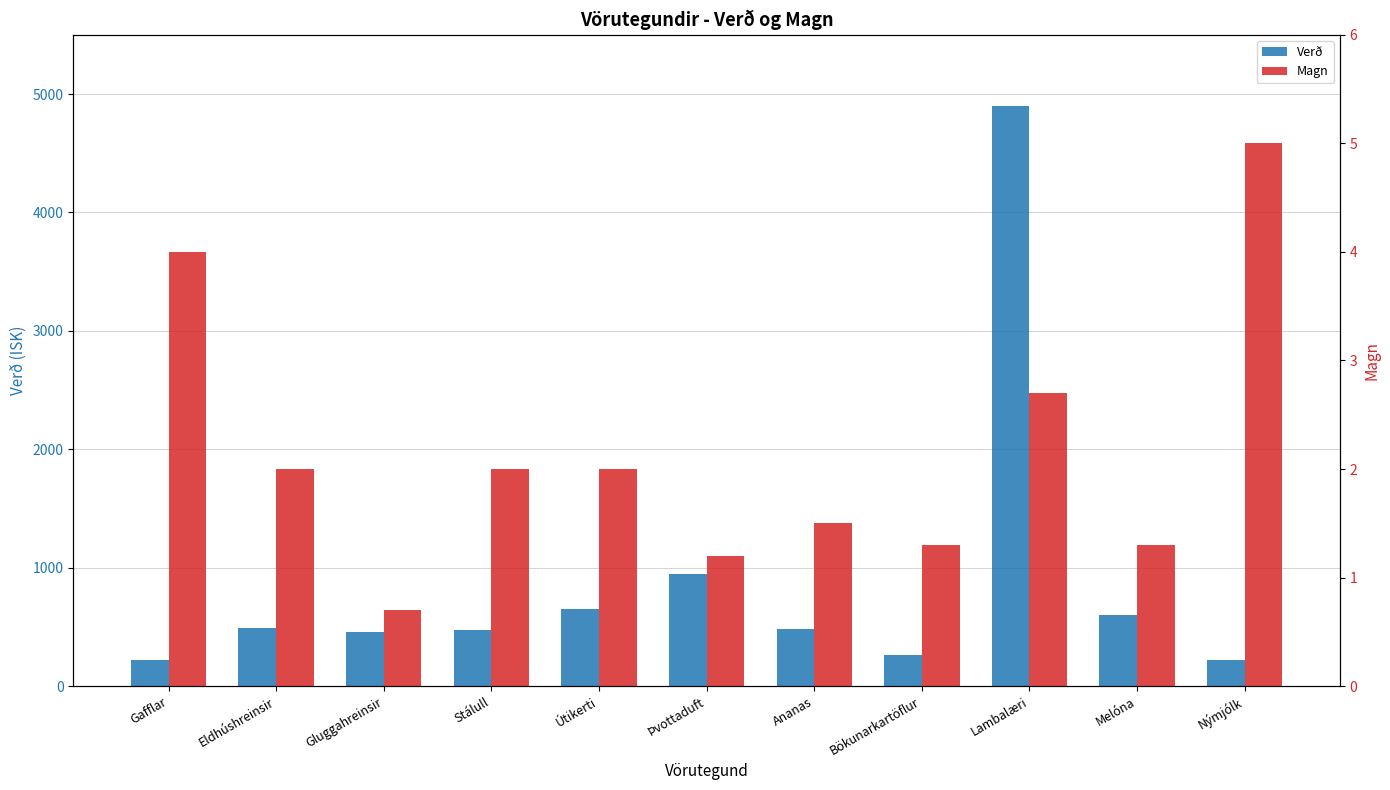

Are the bars grouped side by side (vs. stacked)?

Yes